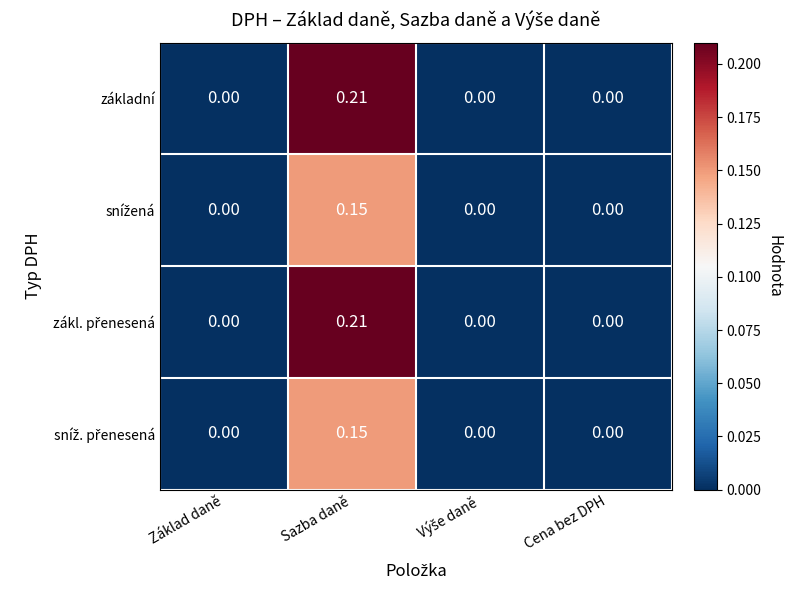

How many distinct data groups are displayed?

4